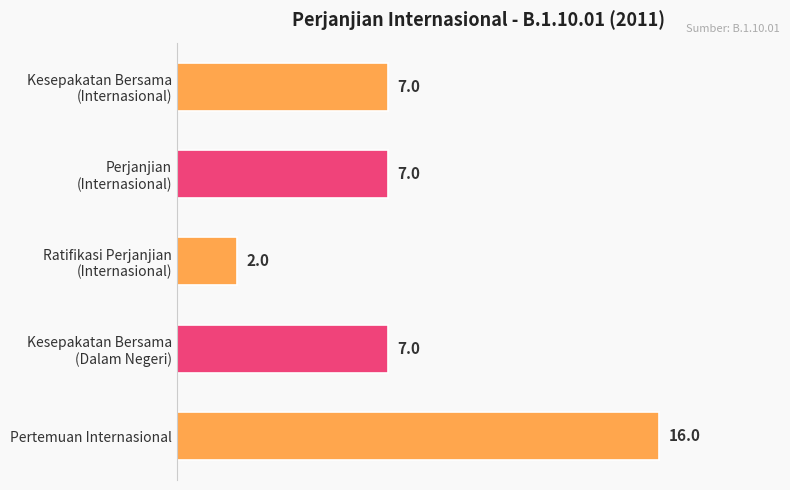

What is the average value?

8